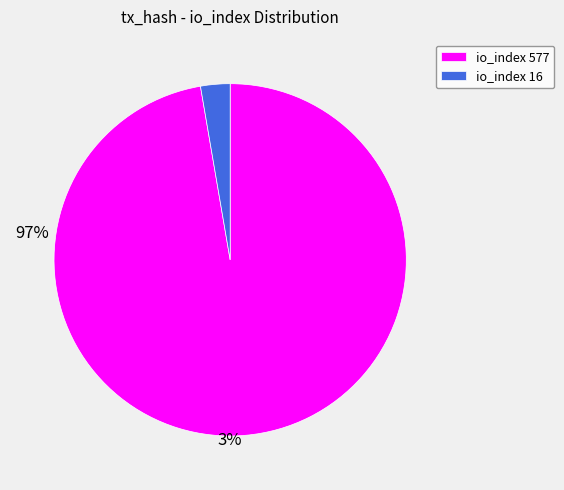

Which category has the biggest portion of the pie?

io_index 577